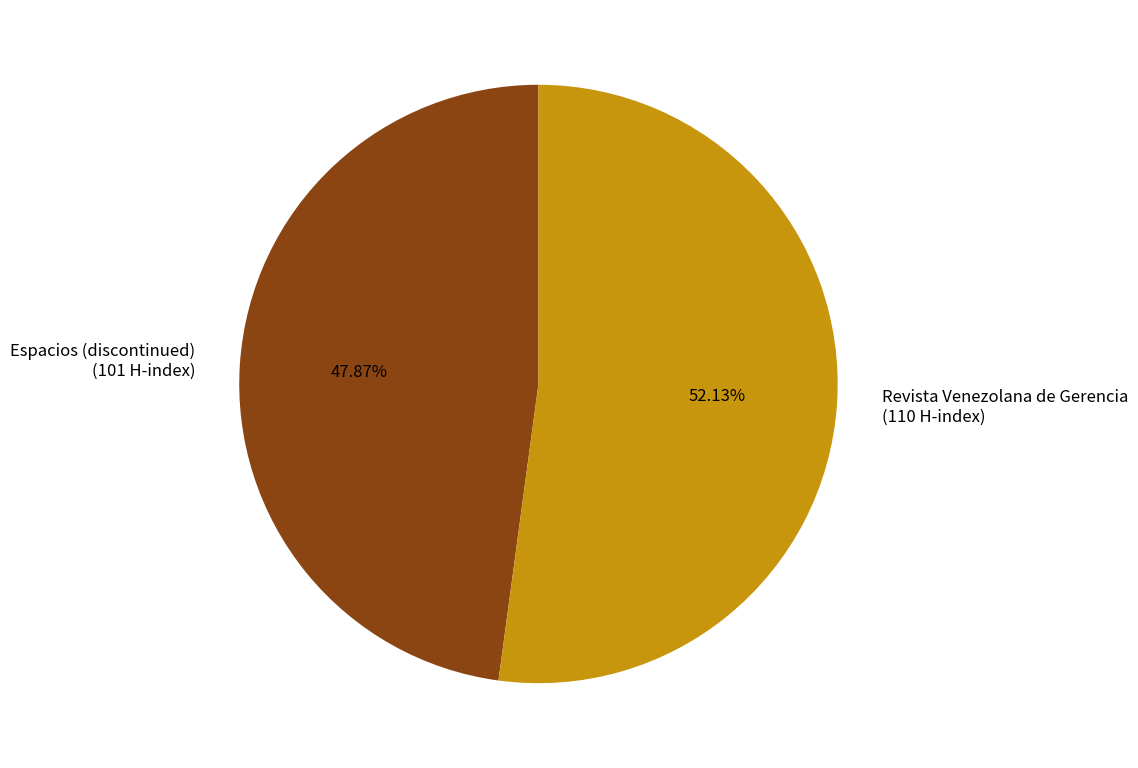

What is the largest slice in the pie chart?

Revista Venezolana de Gerencia